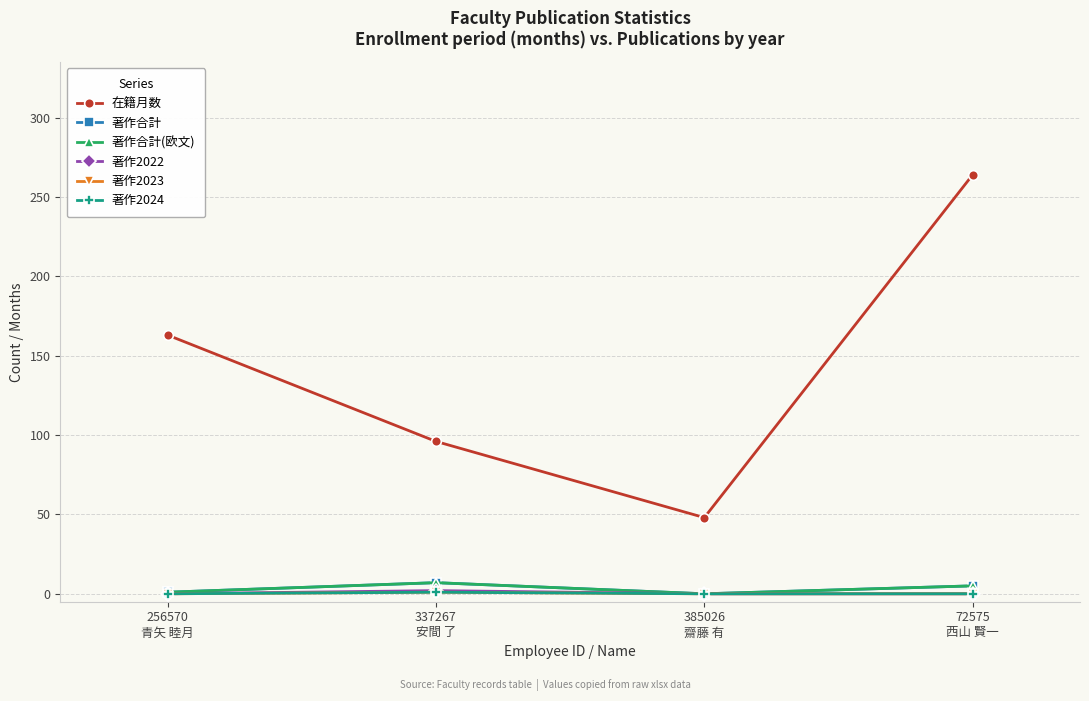

Reading left to right, list all the values displayed in this chart.

在籍月数: 163	96	48	264
著作合計: 1	7	0	5
著作合計(欧文): 1	7	0	5
著作2022: 0	2	0	0
著作2023: 0	1	0	0
著作2024: 0	1	0	0